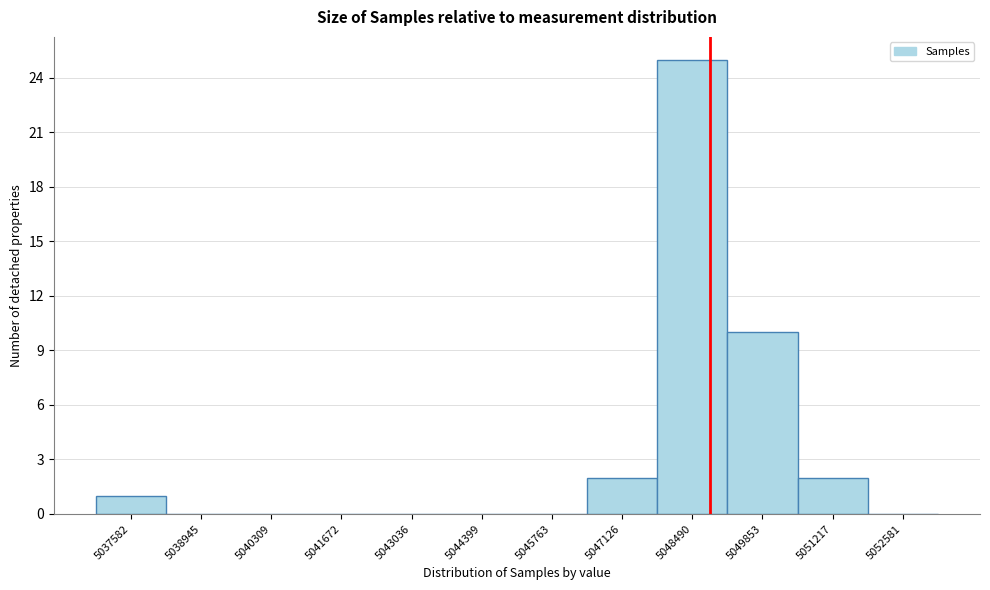

Reading left to right, list all the values displayed in this chart.

5037582=1	5038945=0	5040309=0	5041672=0	5043036=0	5044399=0	5045763=0	5047126=2	5048490=25	5049853=10	5051217=2	5052581=0